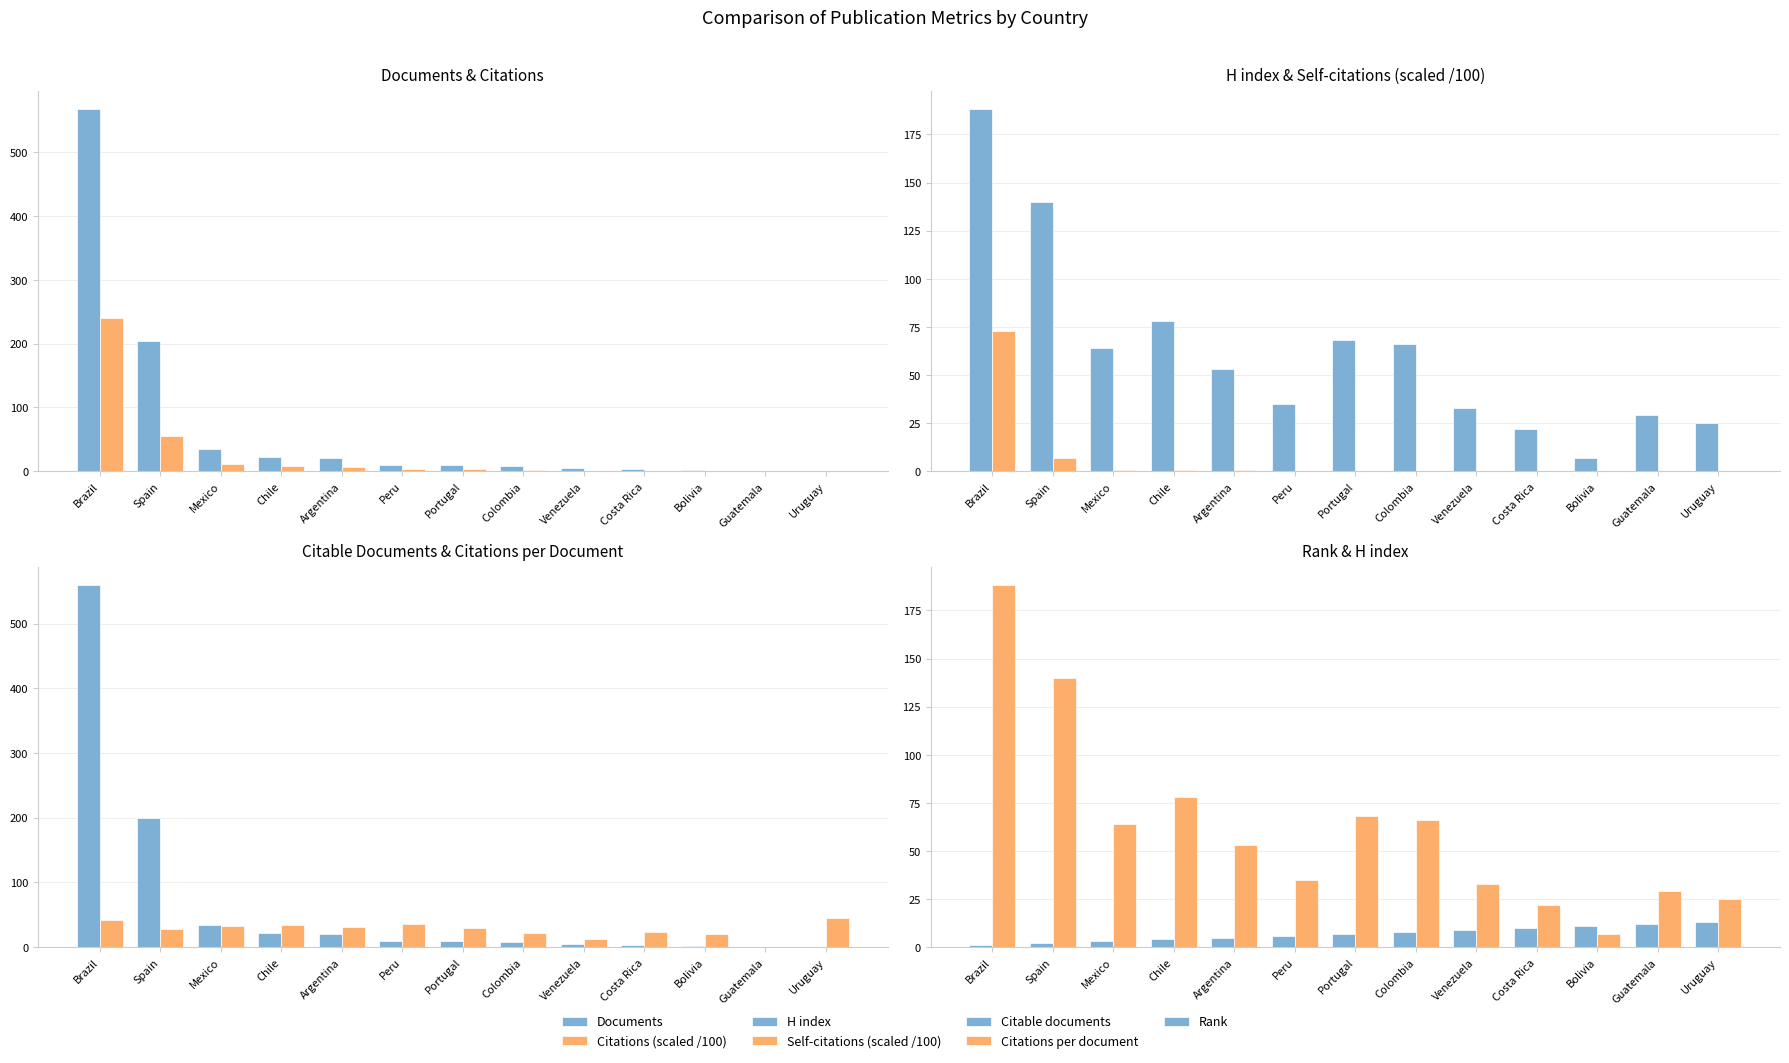

What is the sum of all Citations values?

332.6